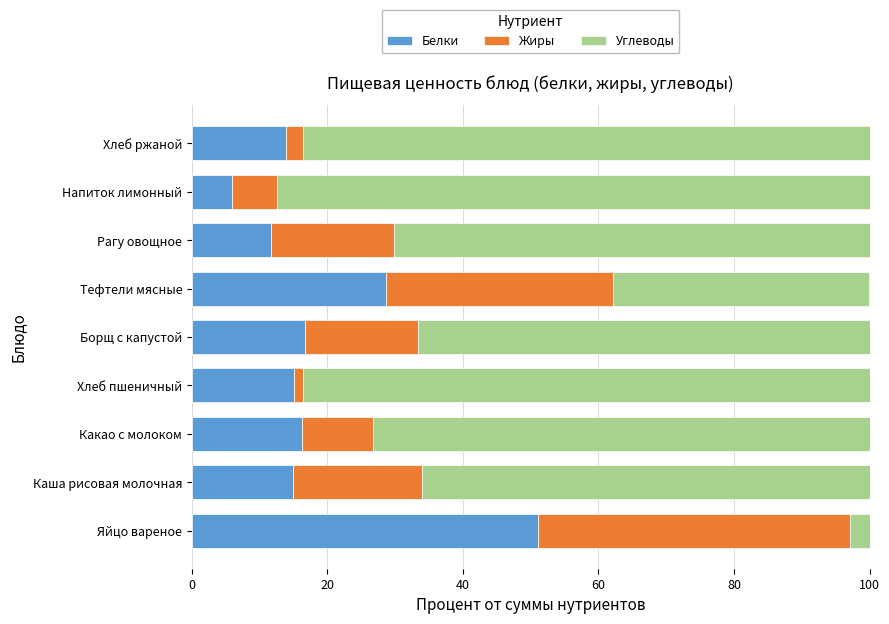

What is the highest value of the Белки series?

51.0